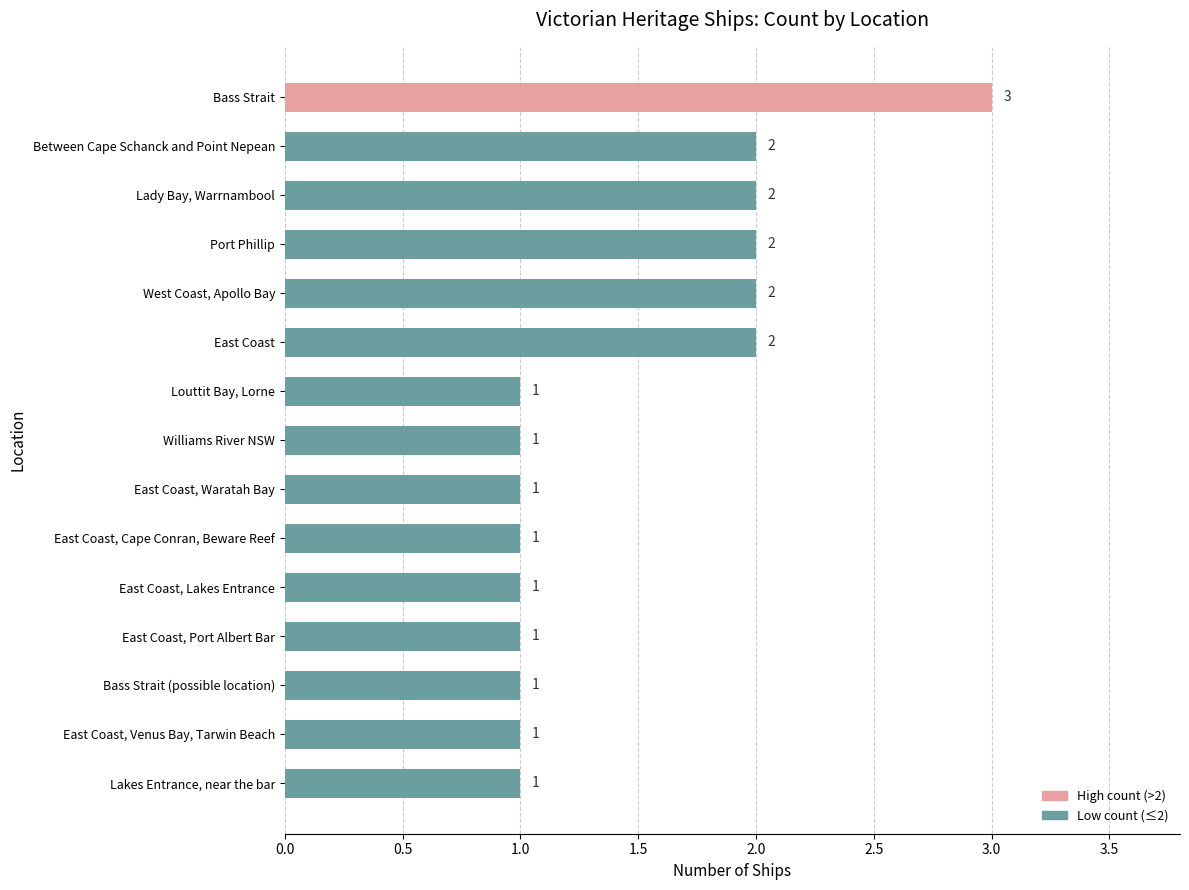

What is the change in value from East Coast, Venus Bay, Tarwin Beach to Between Cape Schanck and Point Nepean?

+1